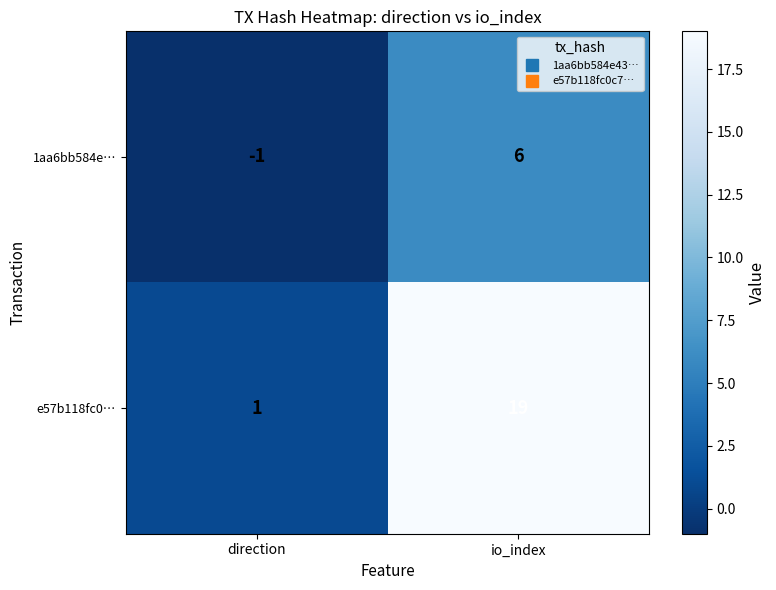

Reading left to right, list all the values displayed in this chart.

1aa6bb584e…: direction=-1	io_index=6
e57b118fc0…: direction=1	io_index=19